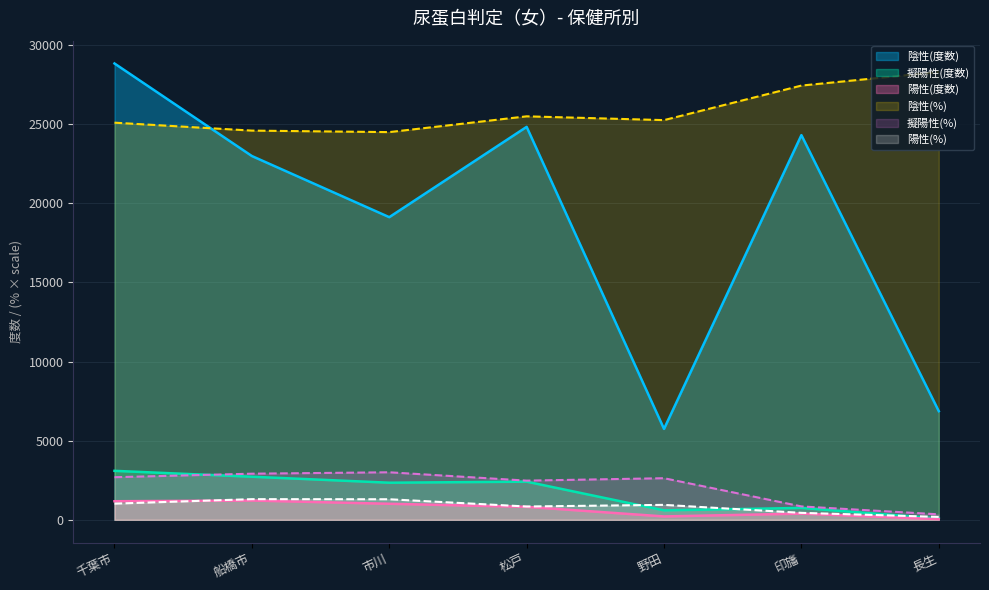

True or false: 擬陽性(%) has more than 0 interior local peaks.

True